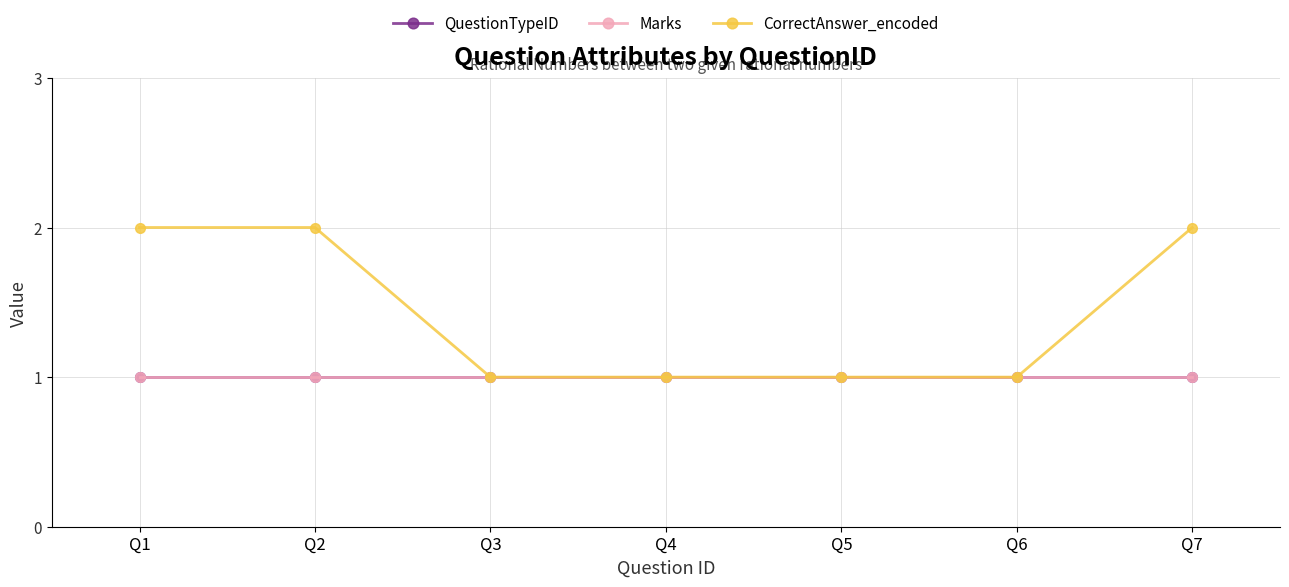

Reading right to left, transcribe all the data shown in this chart.

QuestionTypeID: 1	1	1	1	1	1	1
Marks: 1	1	1	1	1	1	1
CorrectAnswer_encoded: 2	1	1	1	1	2	2